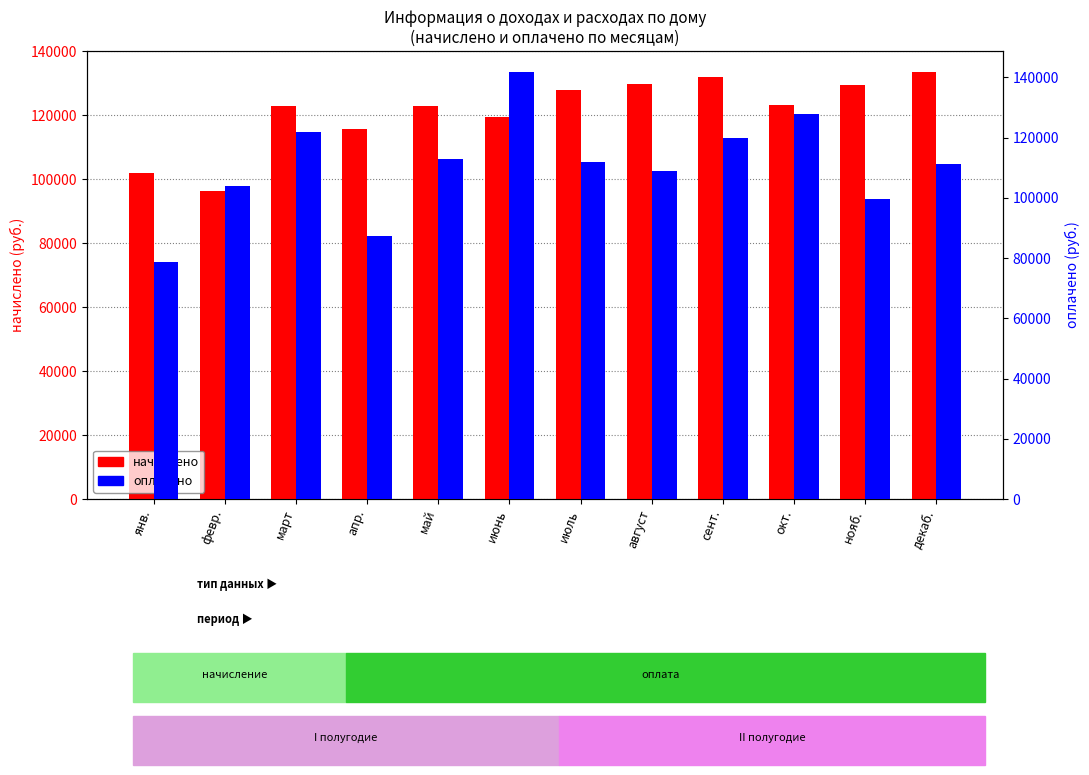

How many groups of bars are there?

12